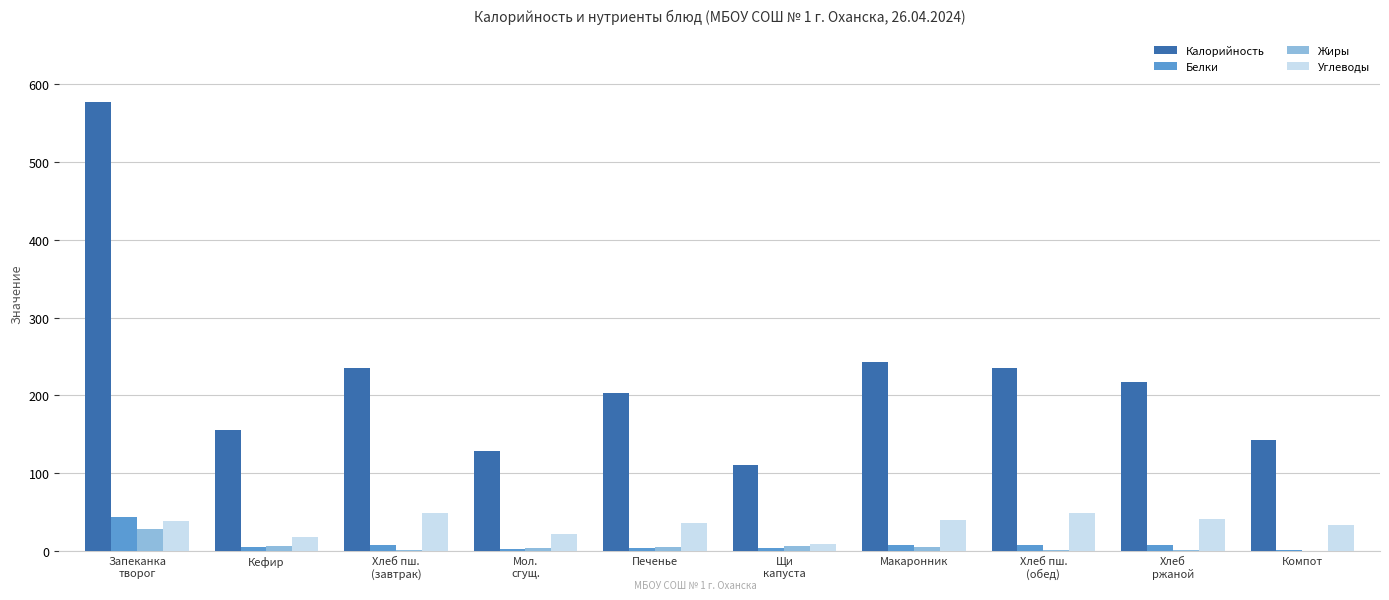

Is it true that Углеводы equals 9.3 at Щи
капуста?

True